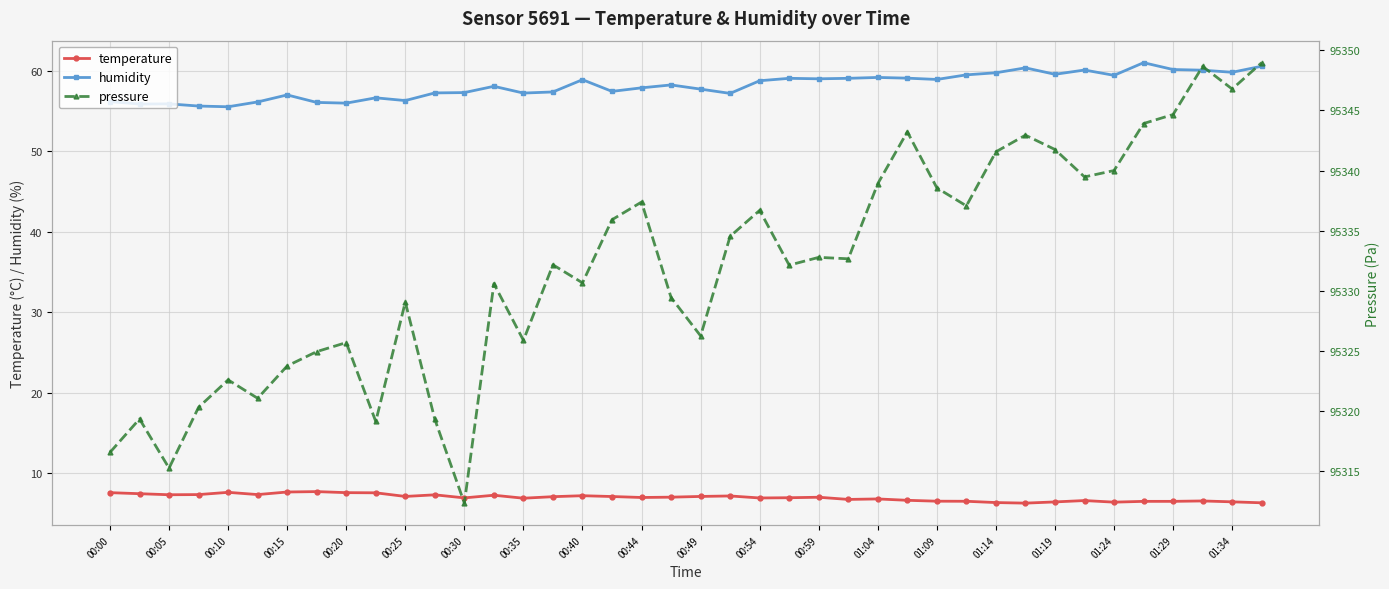

What is the maximum value for humidity?

61.0